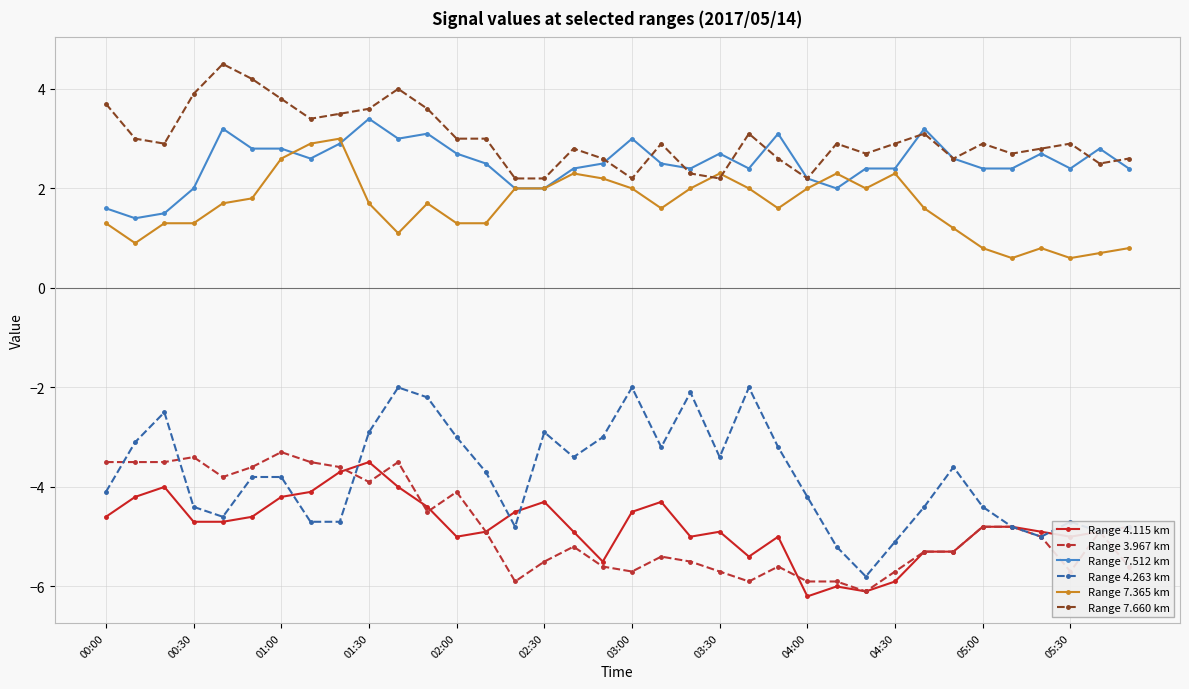

True or false: Range 7.660 km and Range 3.967 km intersect in this chart.

False